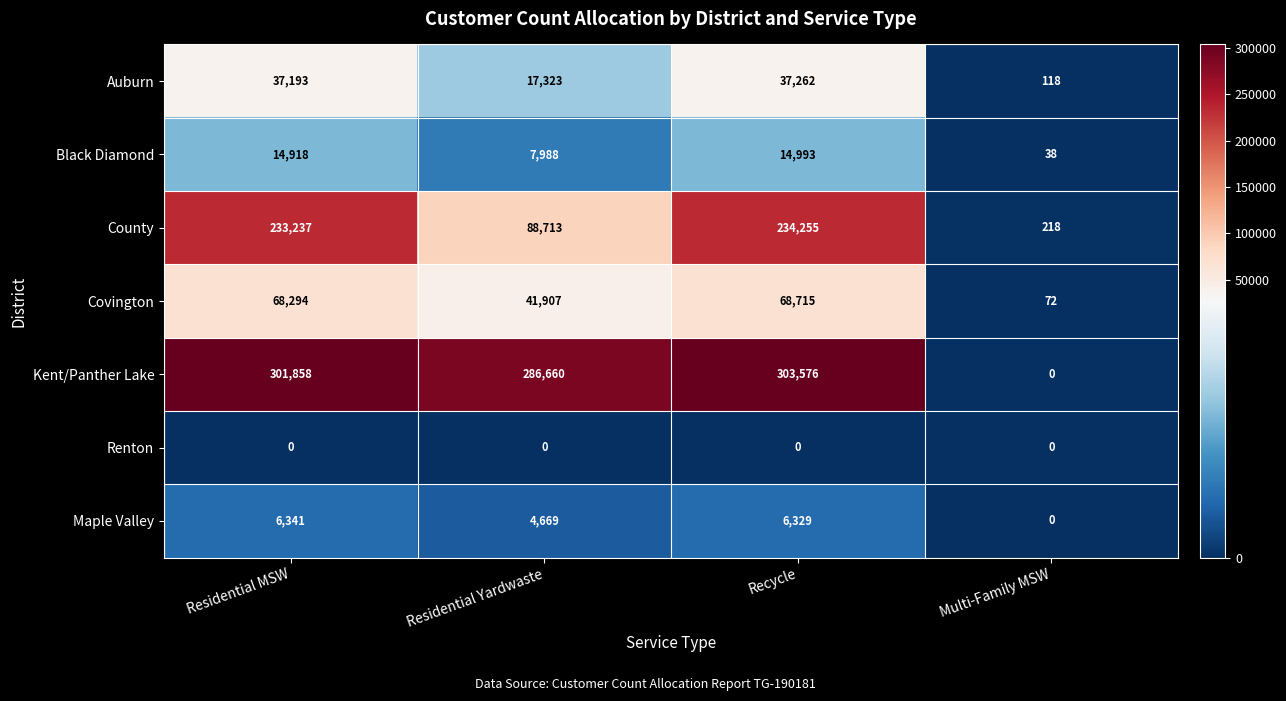

What is the spread (max minus min) of values at Residential MSW?

301858